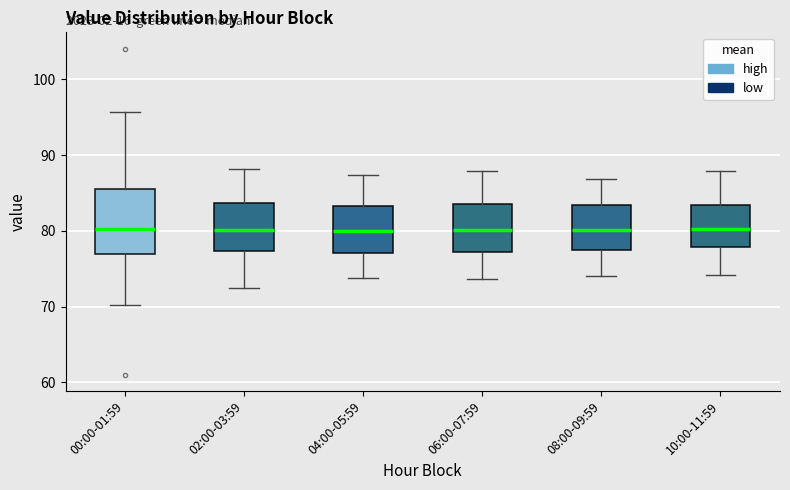

Where does the upper whisker of the box for 04:00-05:59 end on the y-axis? The values are not printed on the chart, so give them approximately, as read against the axis.

87